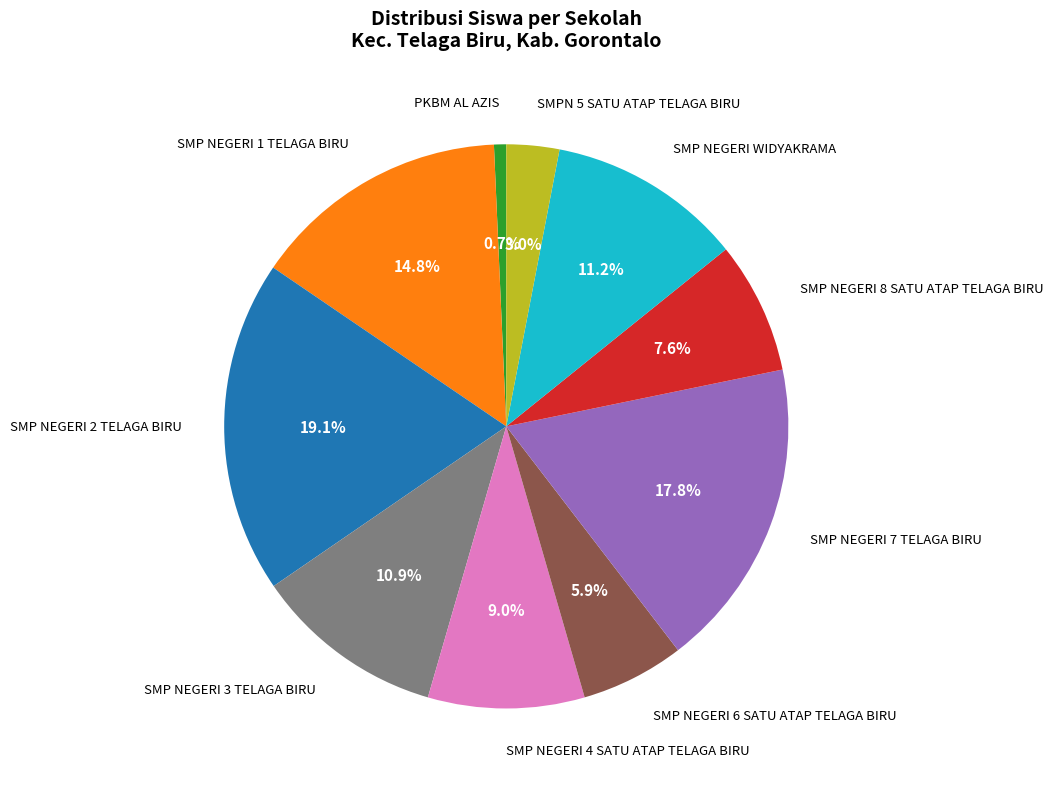

The SMP NEGERI 2 TELAGA BIRU slice represents 14% of the pie. True or false?

False